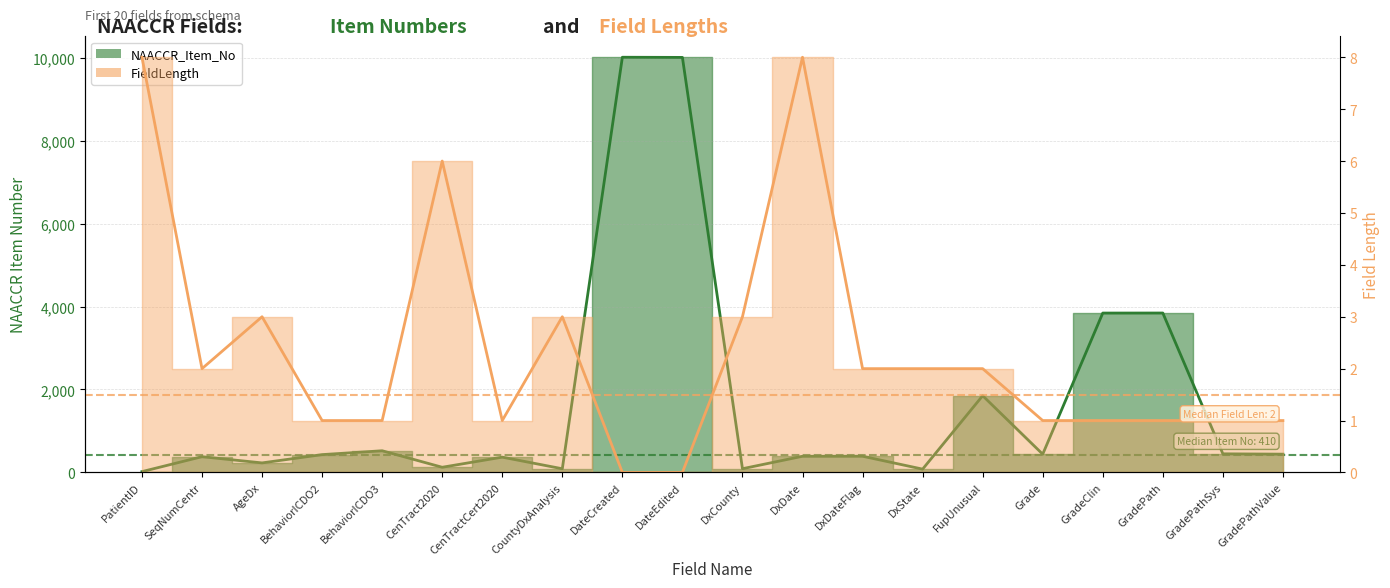

List the series in order of their peak value, lowest first.

FieldLength, NAACCR_Item_No